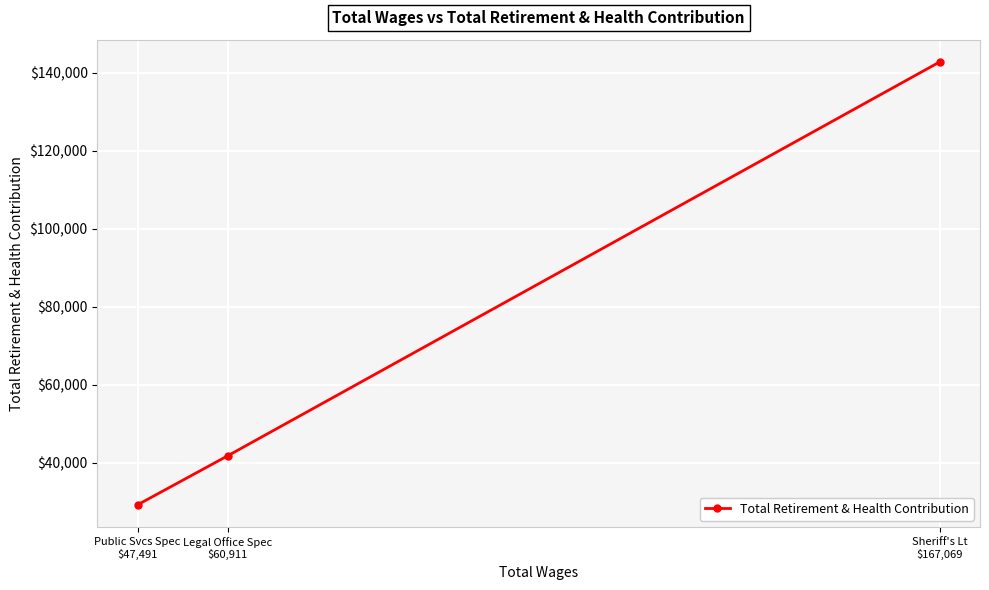

At which label does the data first exceed 41787?

Sheriff's Lt
$167,069